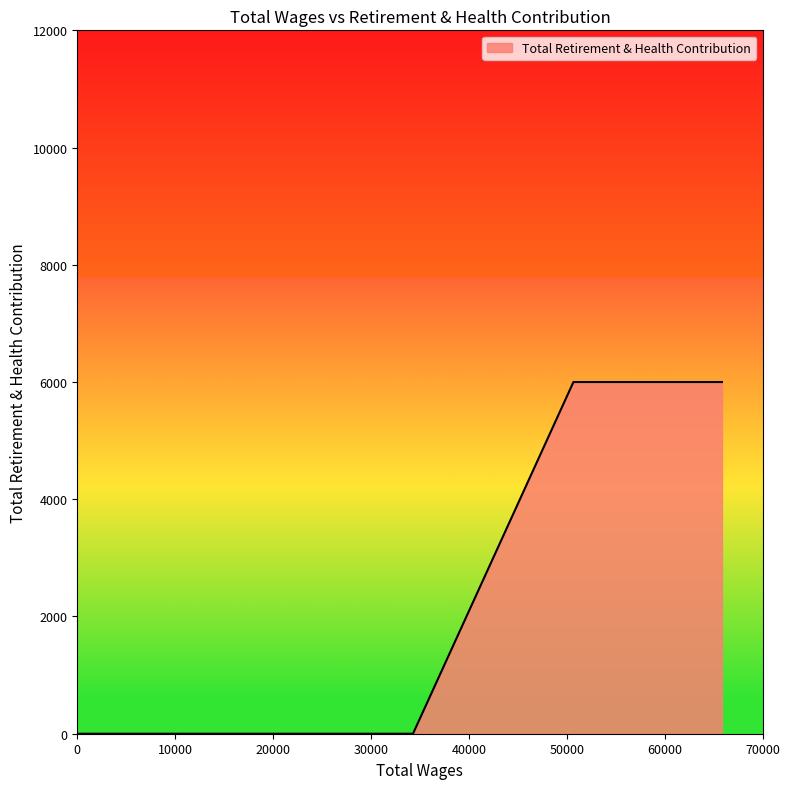

Does the chart display data point markers on the line(s)?

No